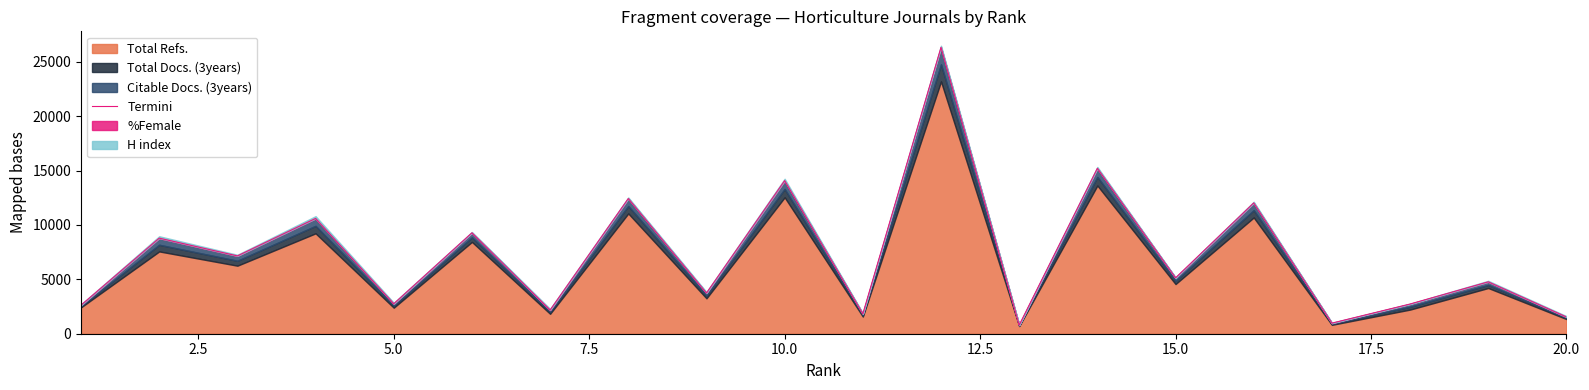

What is the value of the 12th point from the left?

26331